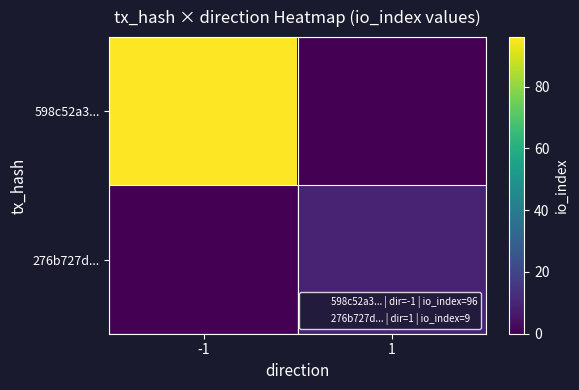

Reading right to left, extract all data points from this chart.

598c52a3...: 1=0	-1=96
276b727d...: 1=9	-1=0